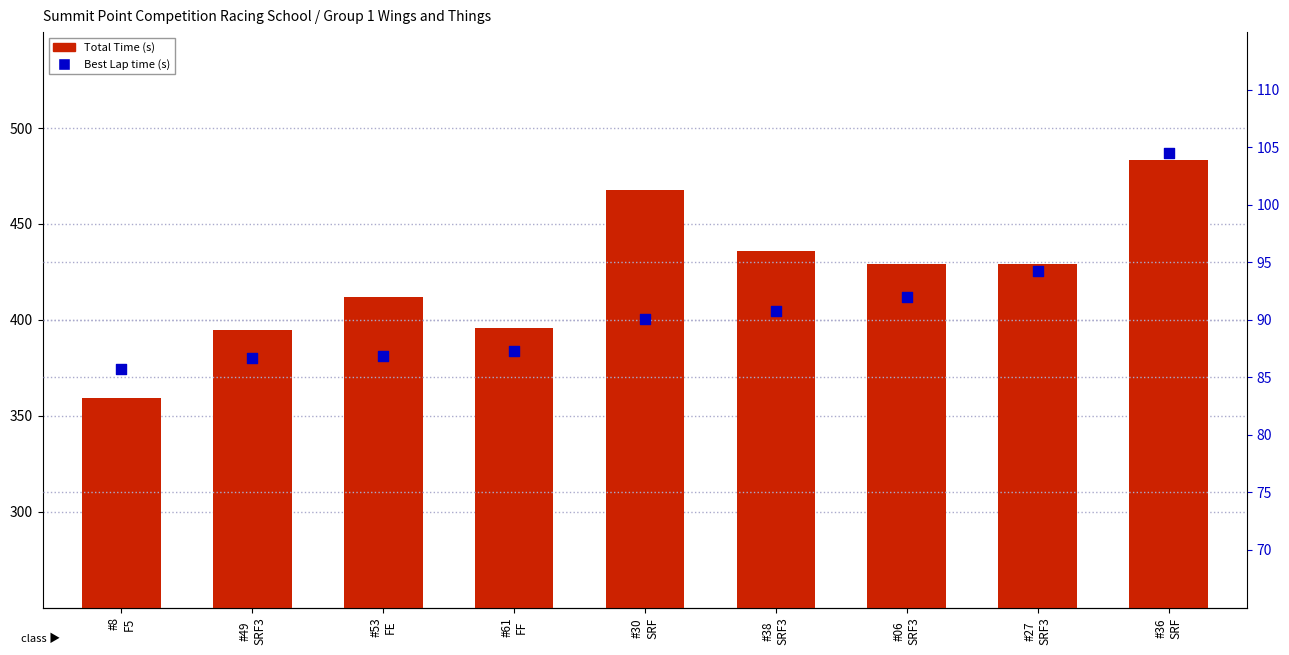

Which series has the widest spread of Y values?

Total Time (s)